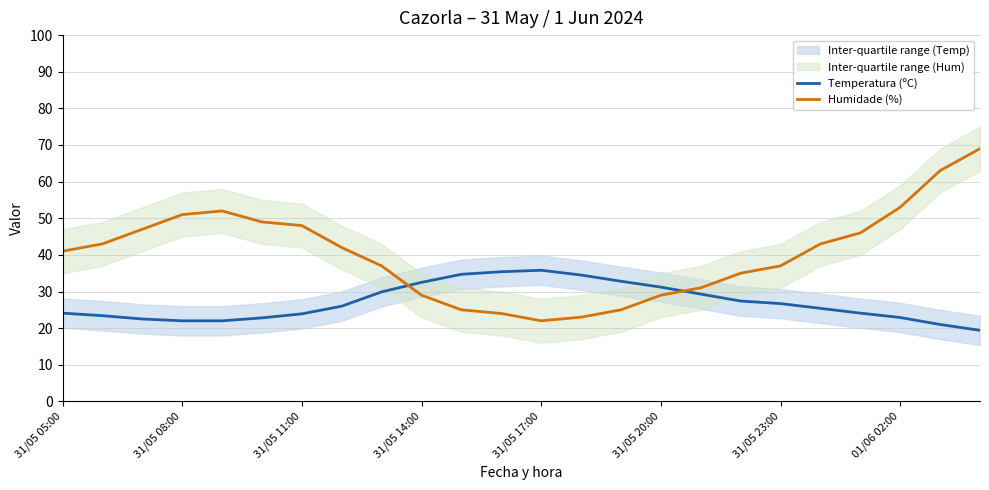

True or false: Humidade (%) and Temperatura (ºC) cross at least once.

True